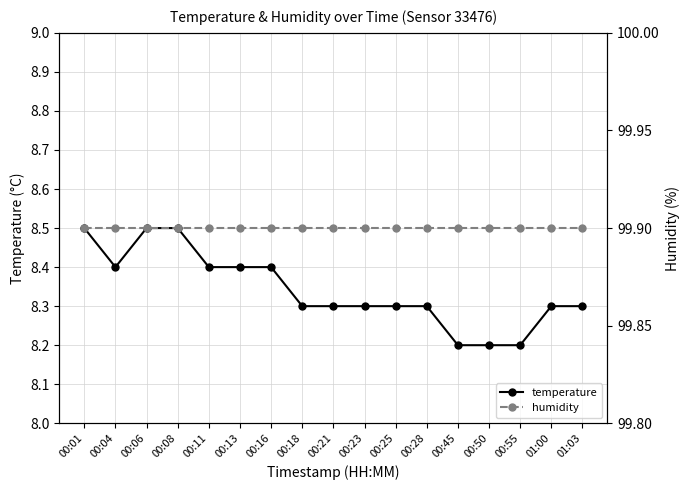

At which category is the sum across all series the highest?

00:01